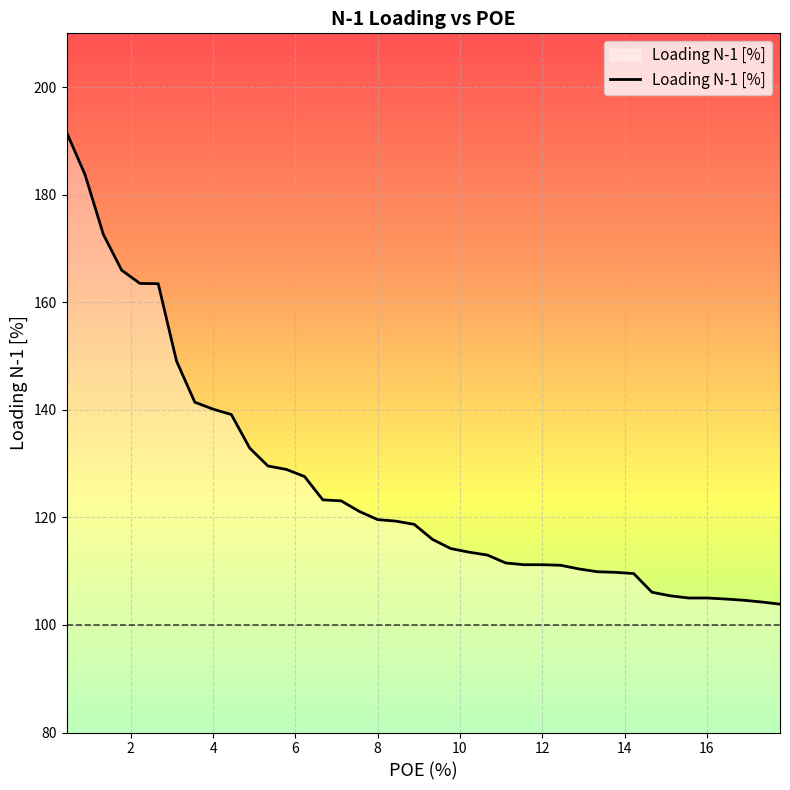

What is the difference between the maximum and minimum values?

87.6